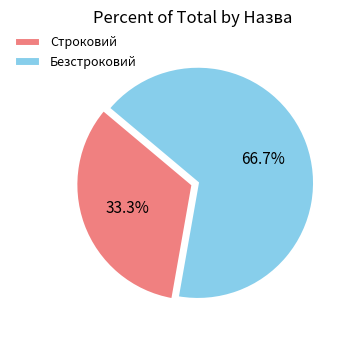

Approximately how many times larger is the value at Строковий compared to Безстроковий?

0.5